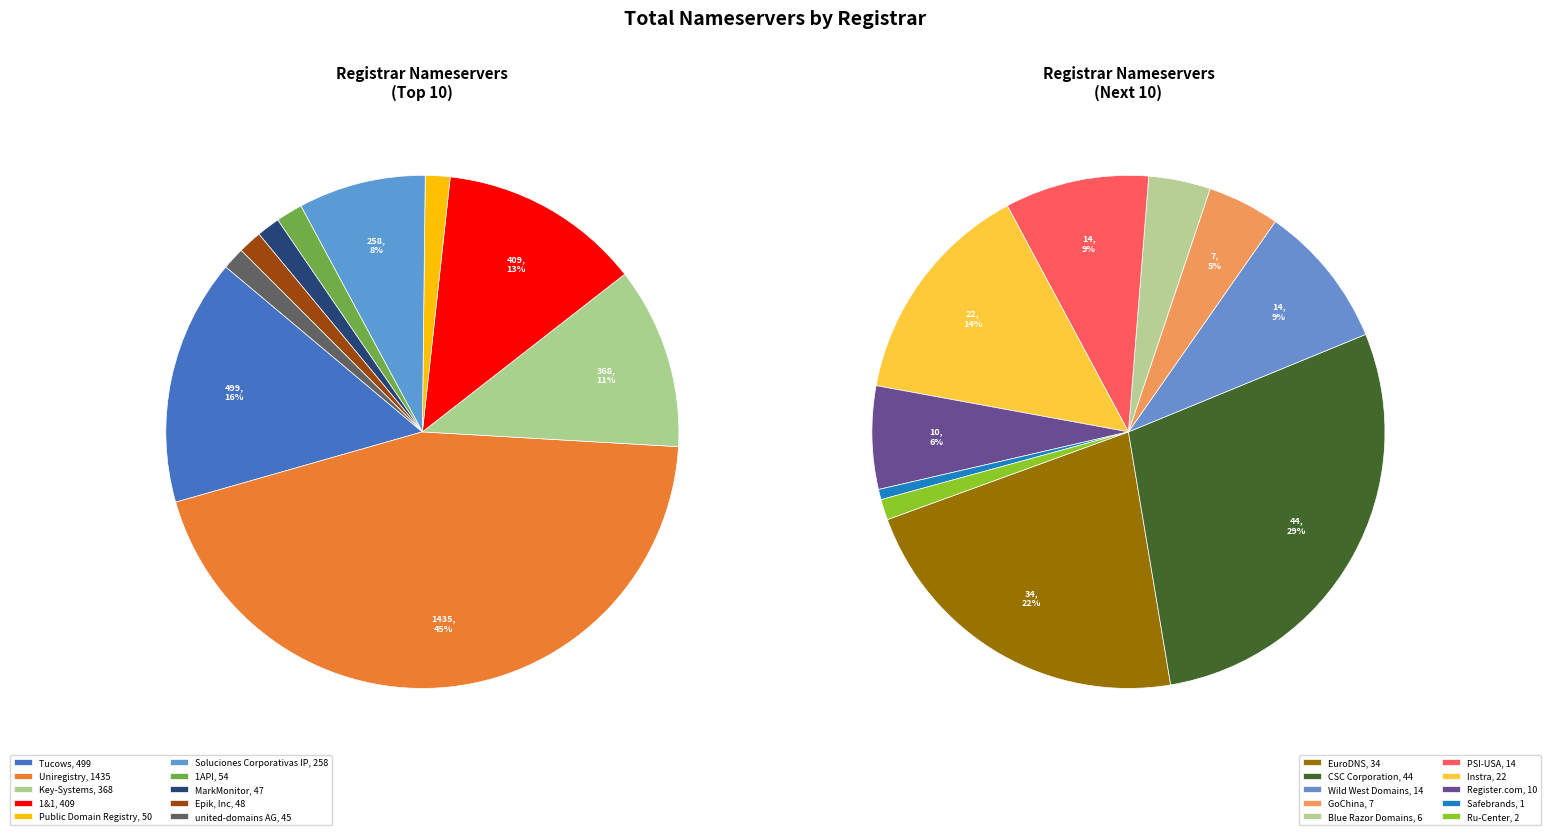

To the nearest percent, what is the average slice percentage?

5%